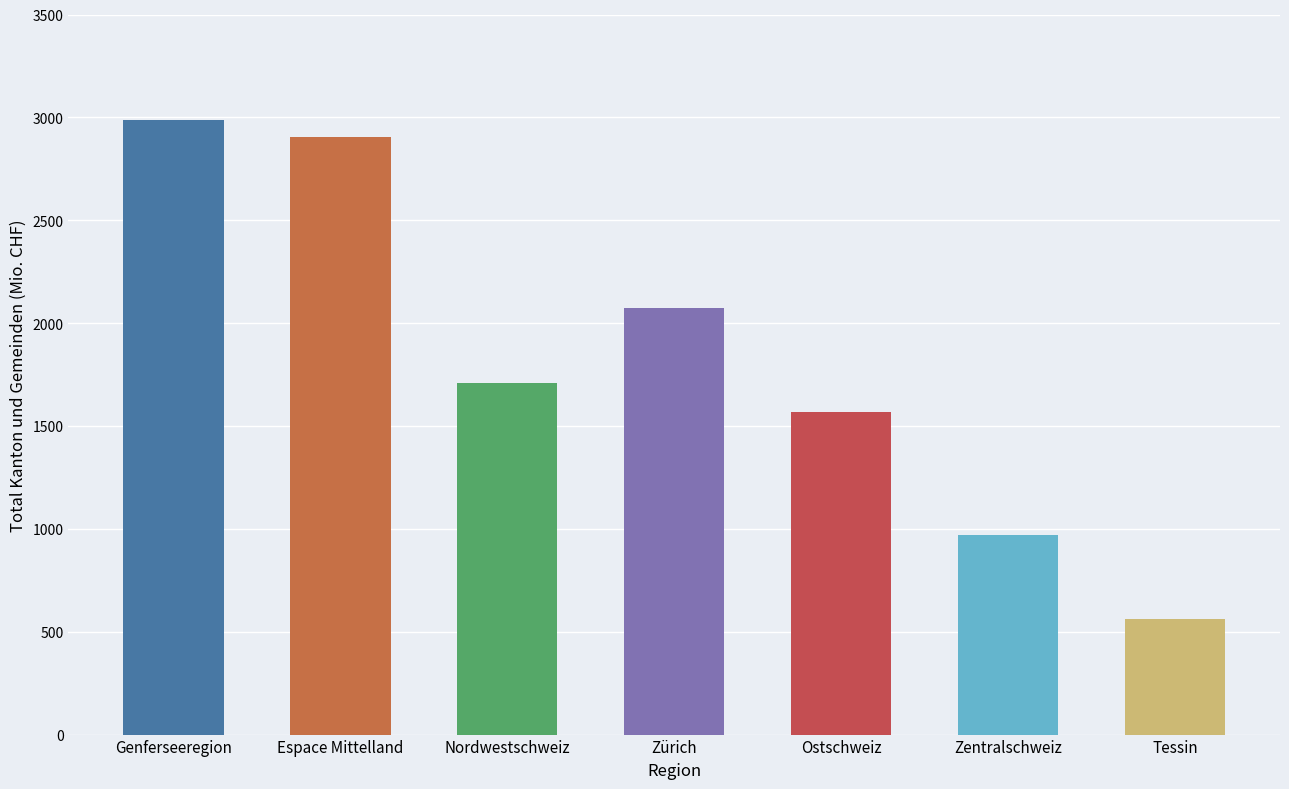

What is the difference between the maximum and minimum values?

2426.5